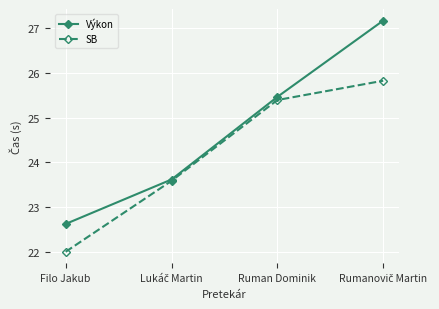

List the series in order of their peak value, lowest first.

SB, Výkon